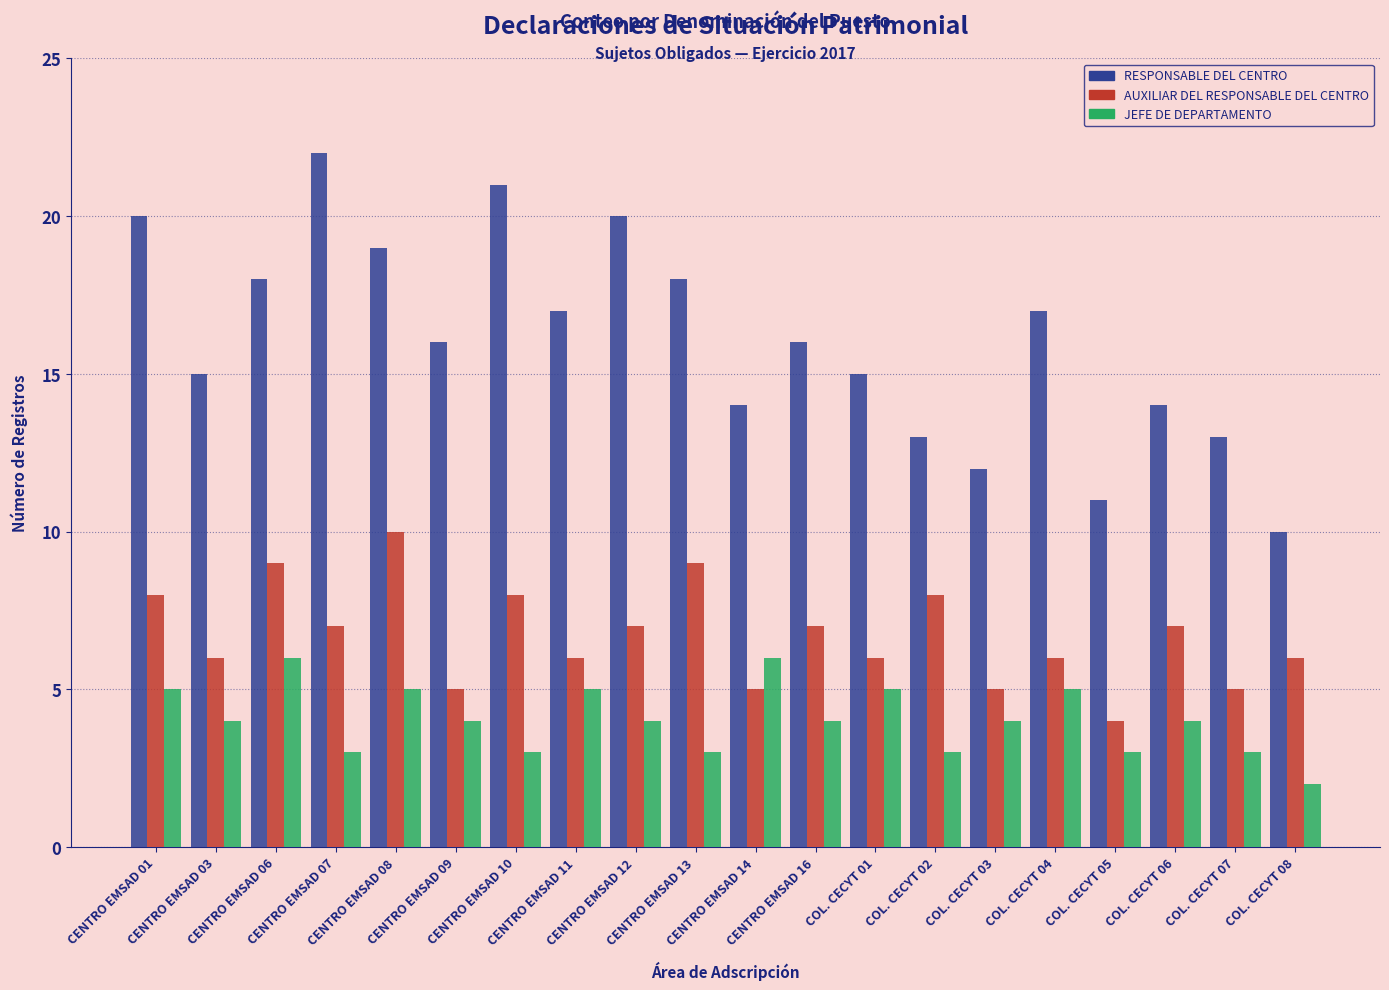

How many bars are there in each group?

3